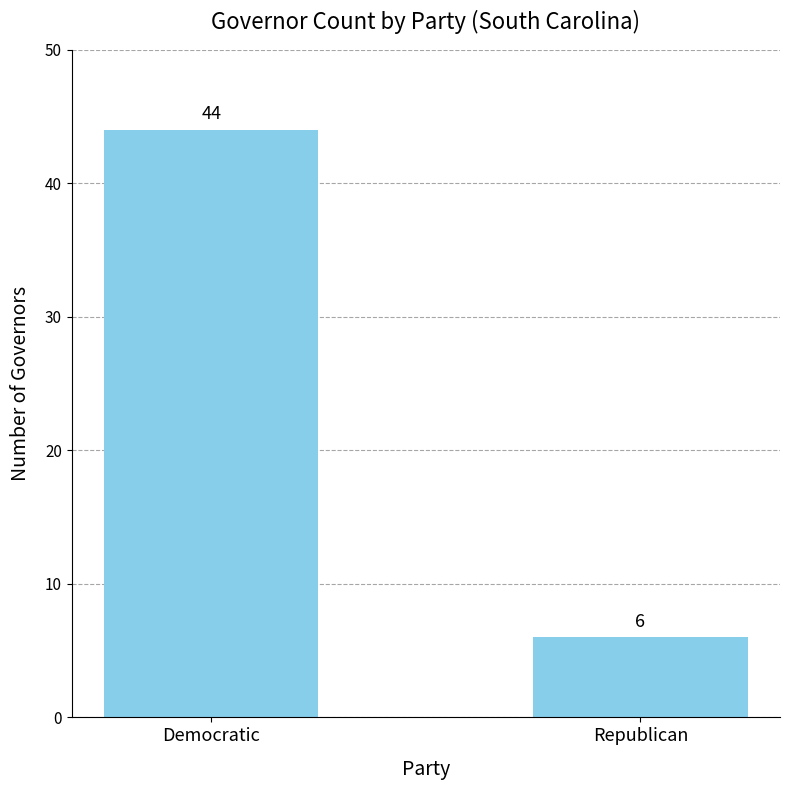

Reading right to left, list all the values displayed in this chart.

6	44